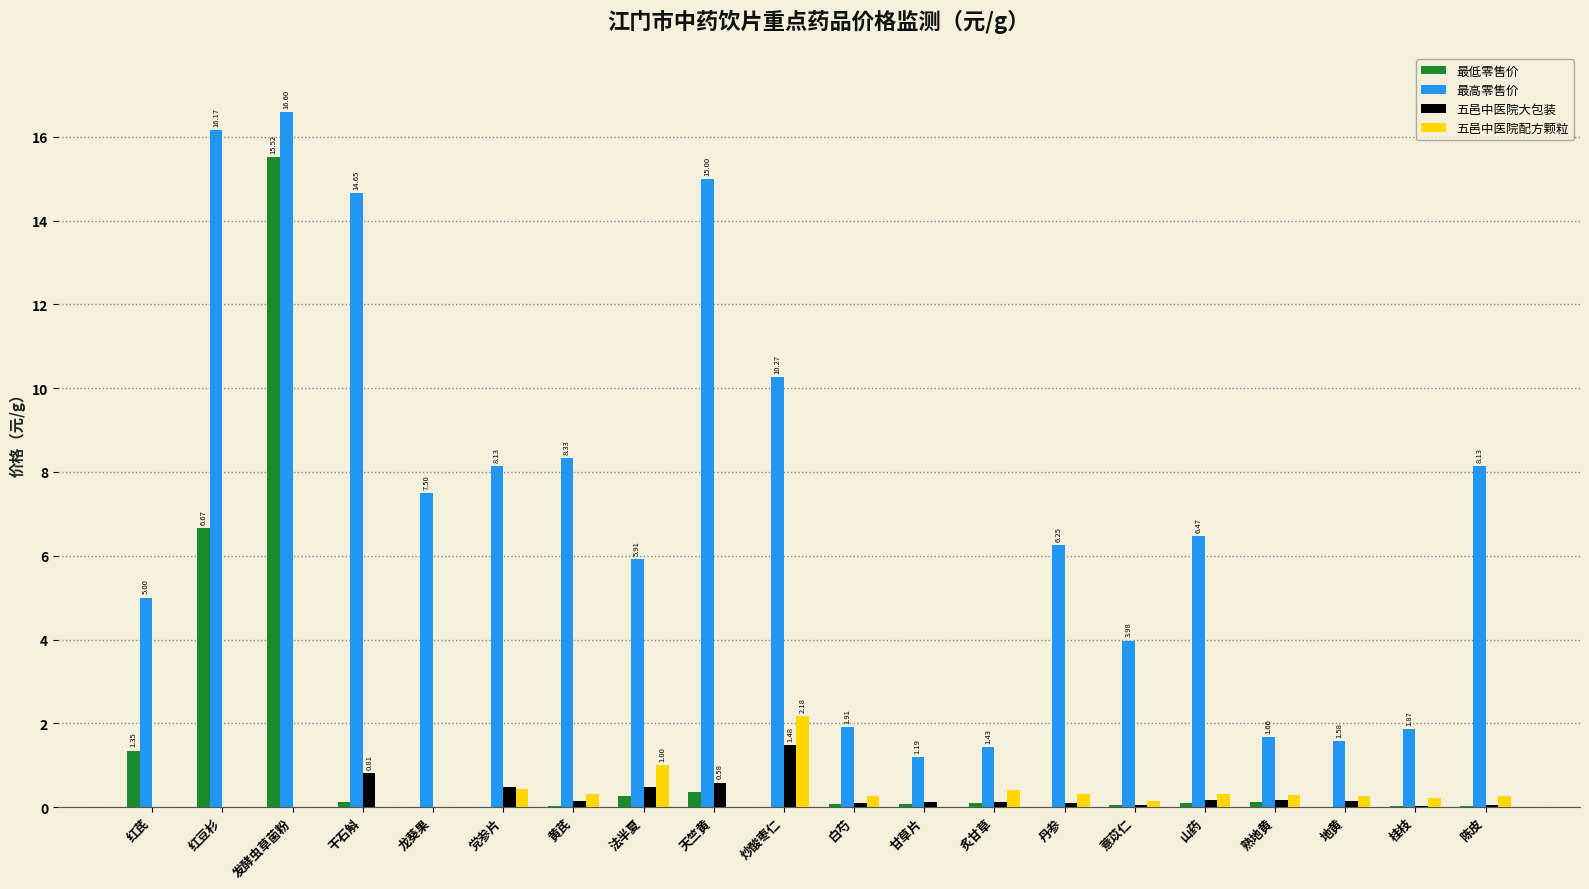

What is the total value across all series at 龙葵果?

7.5